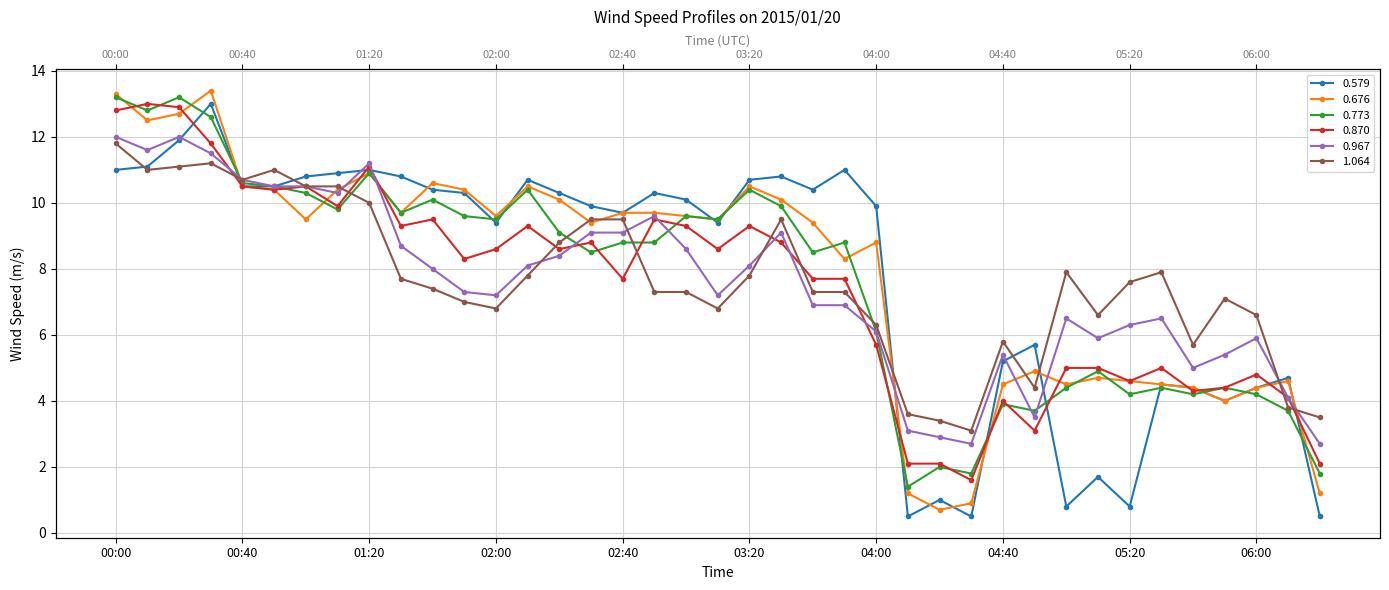

What is the approximate value of 0.773 at 01:40?

10.1